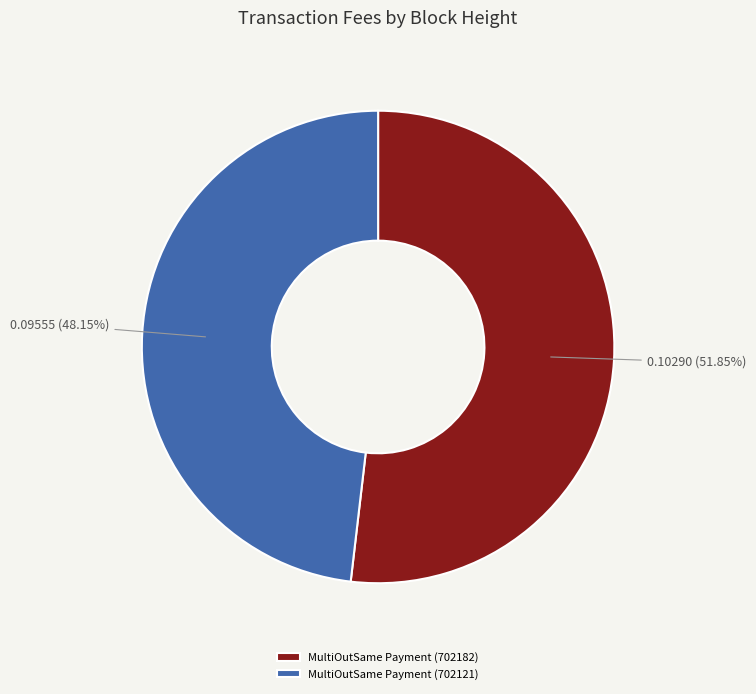

How many slices are in this pie chart?

2